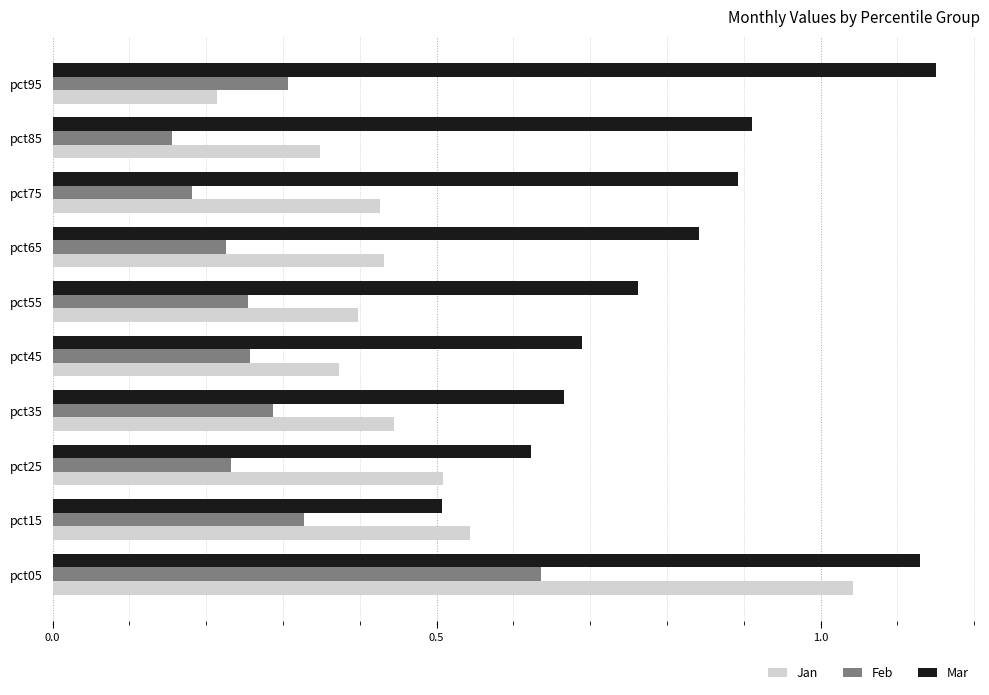

At which label is Feb closest to 0?

pct85